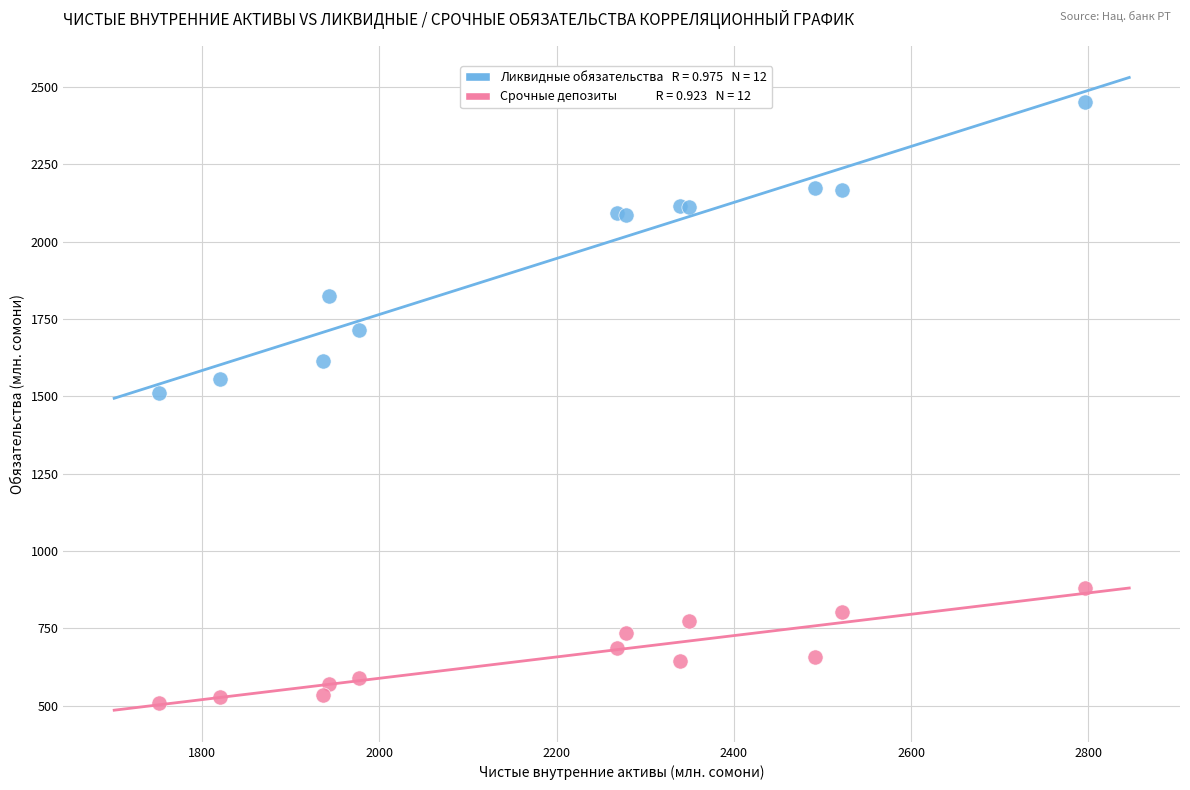

Across all series, what Y value is closest to 1479?

1510.7